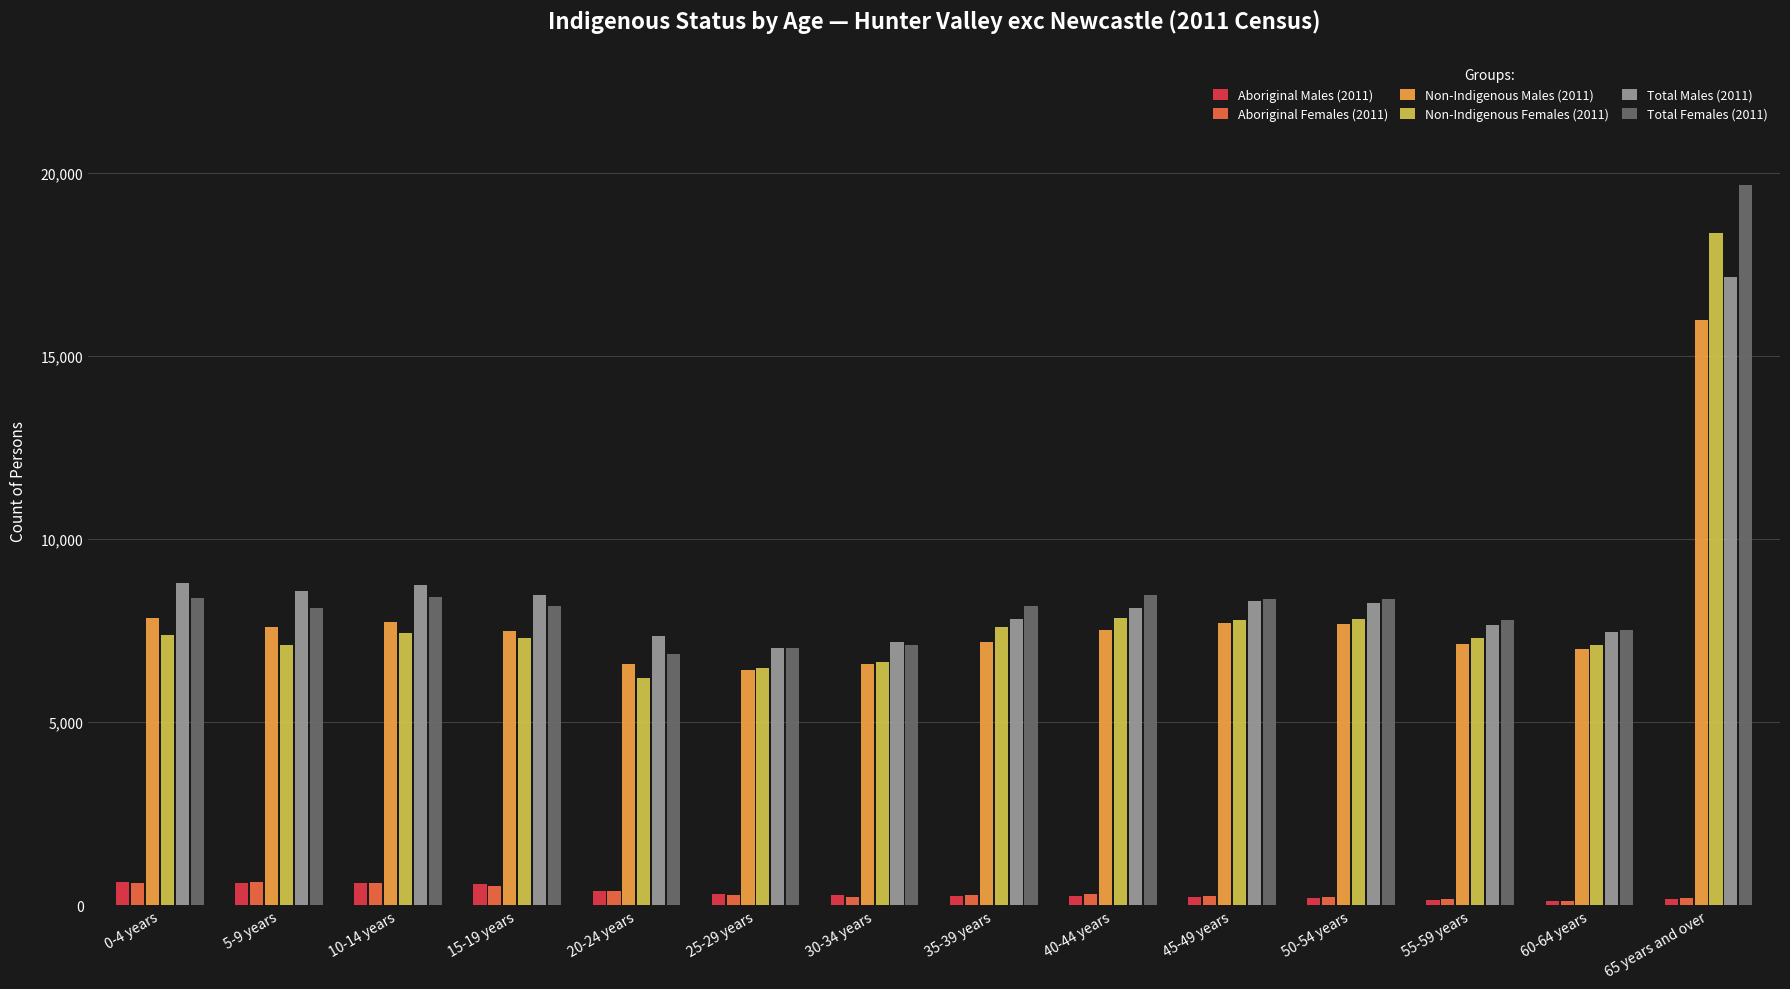

At which label does Total Females (2011) first exceed 8169?

0-4 years